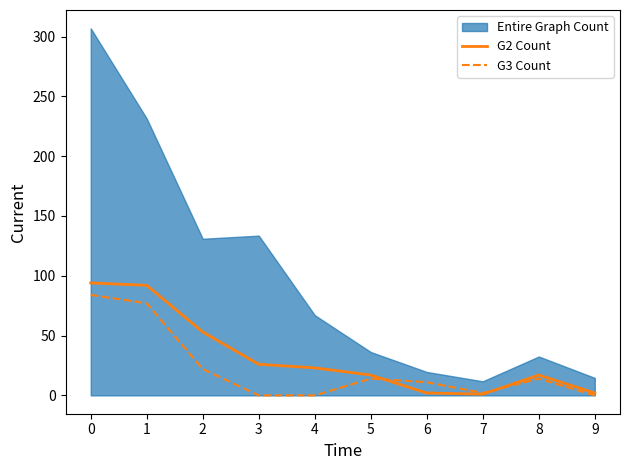

What is the value of the G3 Count point at the 6th from the left?

14